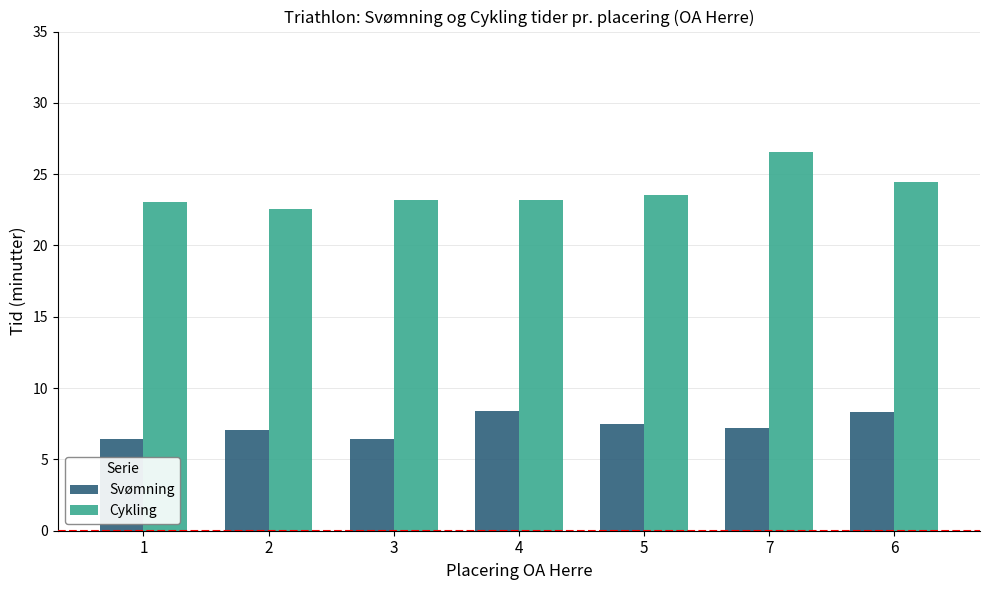

Count the number of categories in the chart.

7